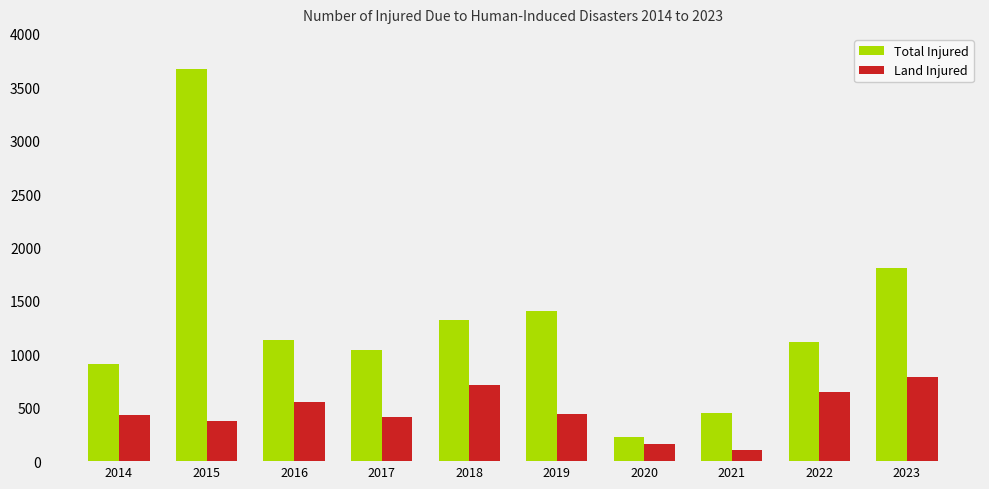

What is the sum of the Total Injured values at 2017 and 2021?

1492